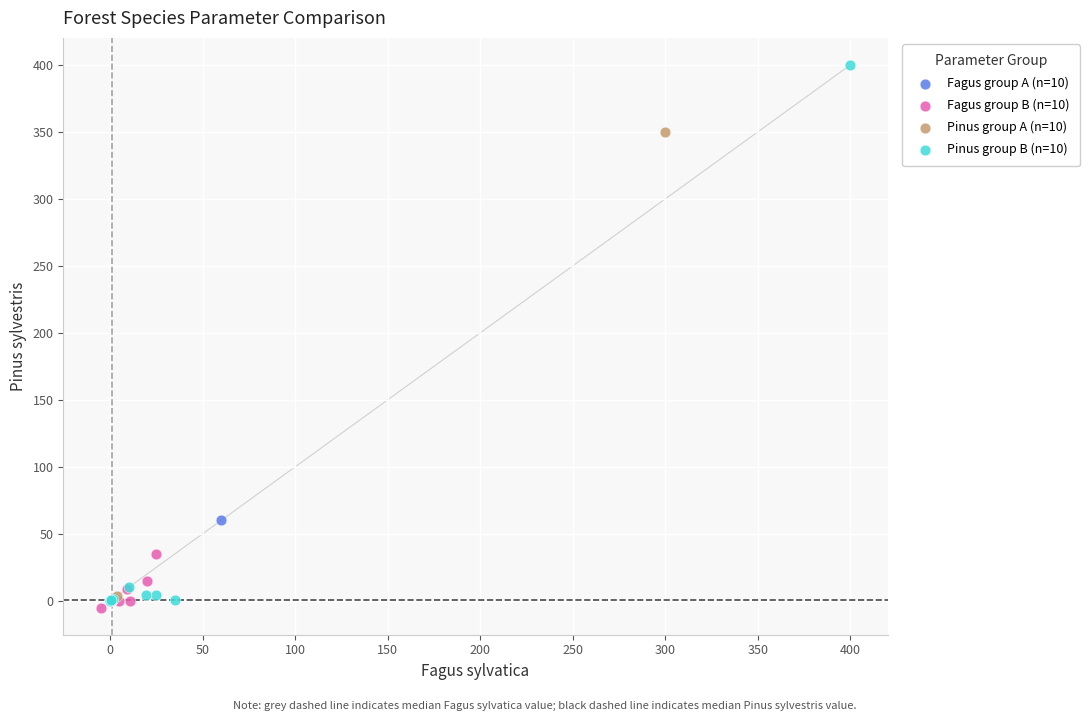

Which series contains the highest Y value?

Pinus group B (n=10)